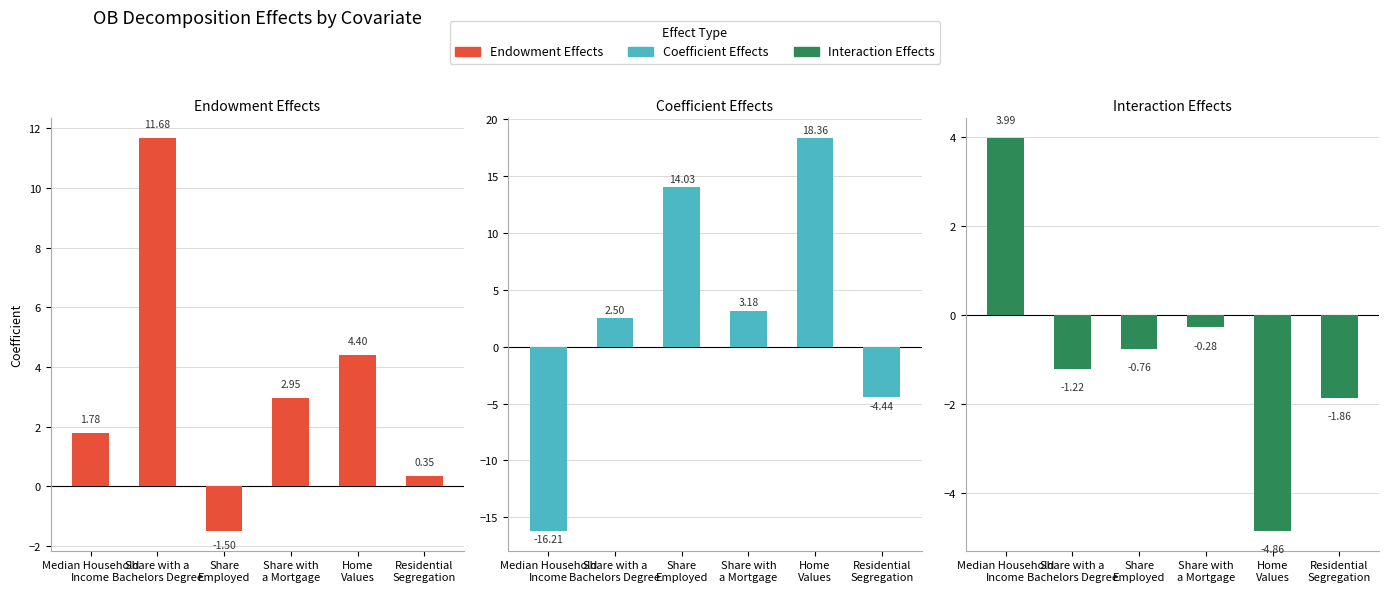

Which series has the largest total across all categories?

Endowment Effects